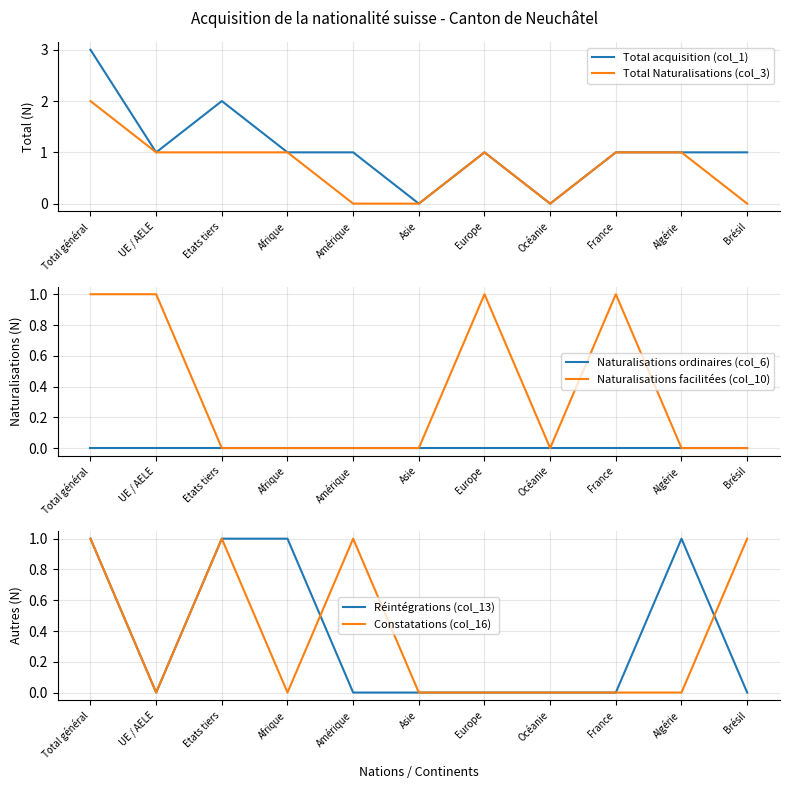

Which category has the highest value in the Naturalisations ordinaires (col_6) series?

Total général